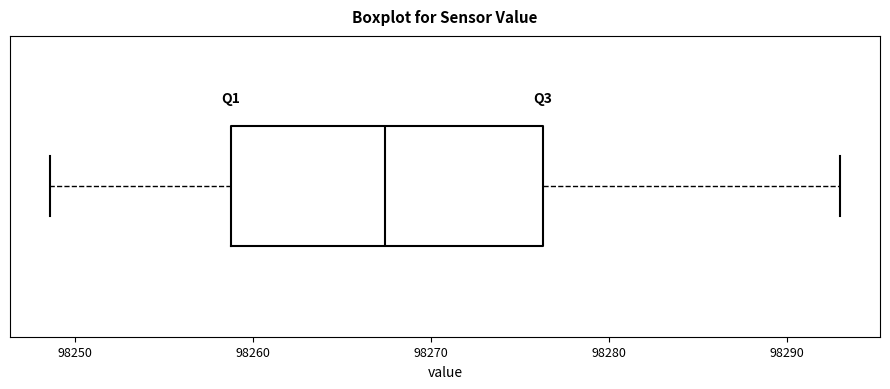

Where does the left whisker of the box end on the x-axis? The values are not printed on the chart, so give them approximately, as read against the axis.

98249